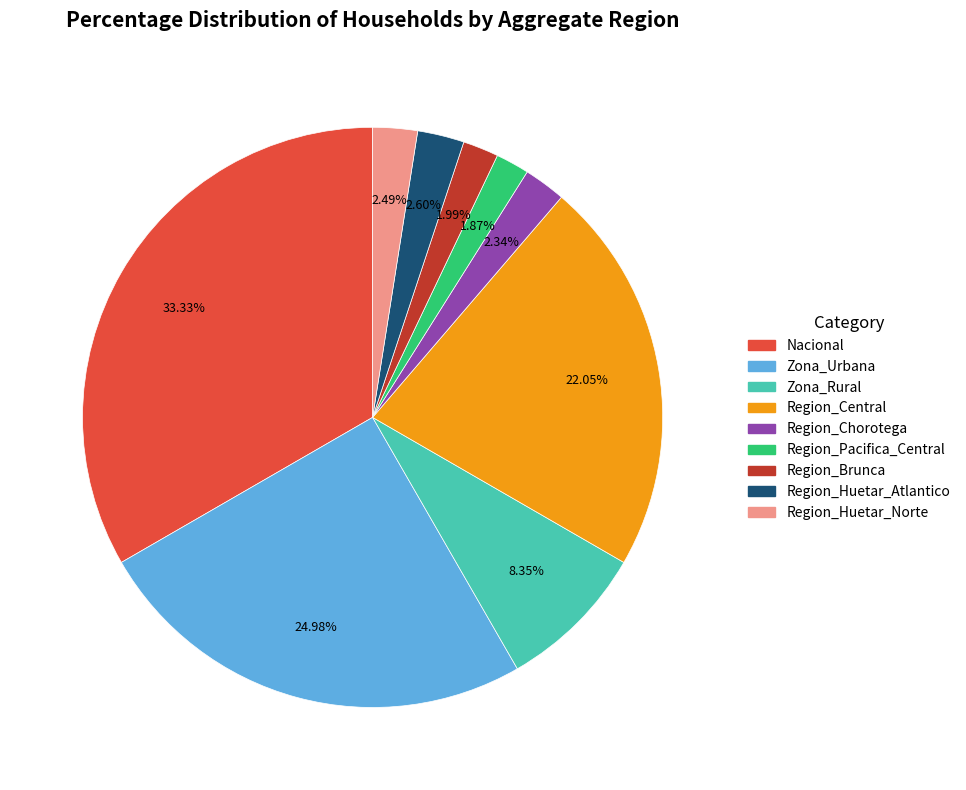

Is there a majority slice in this chart?

No